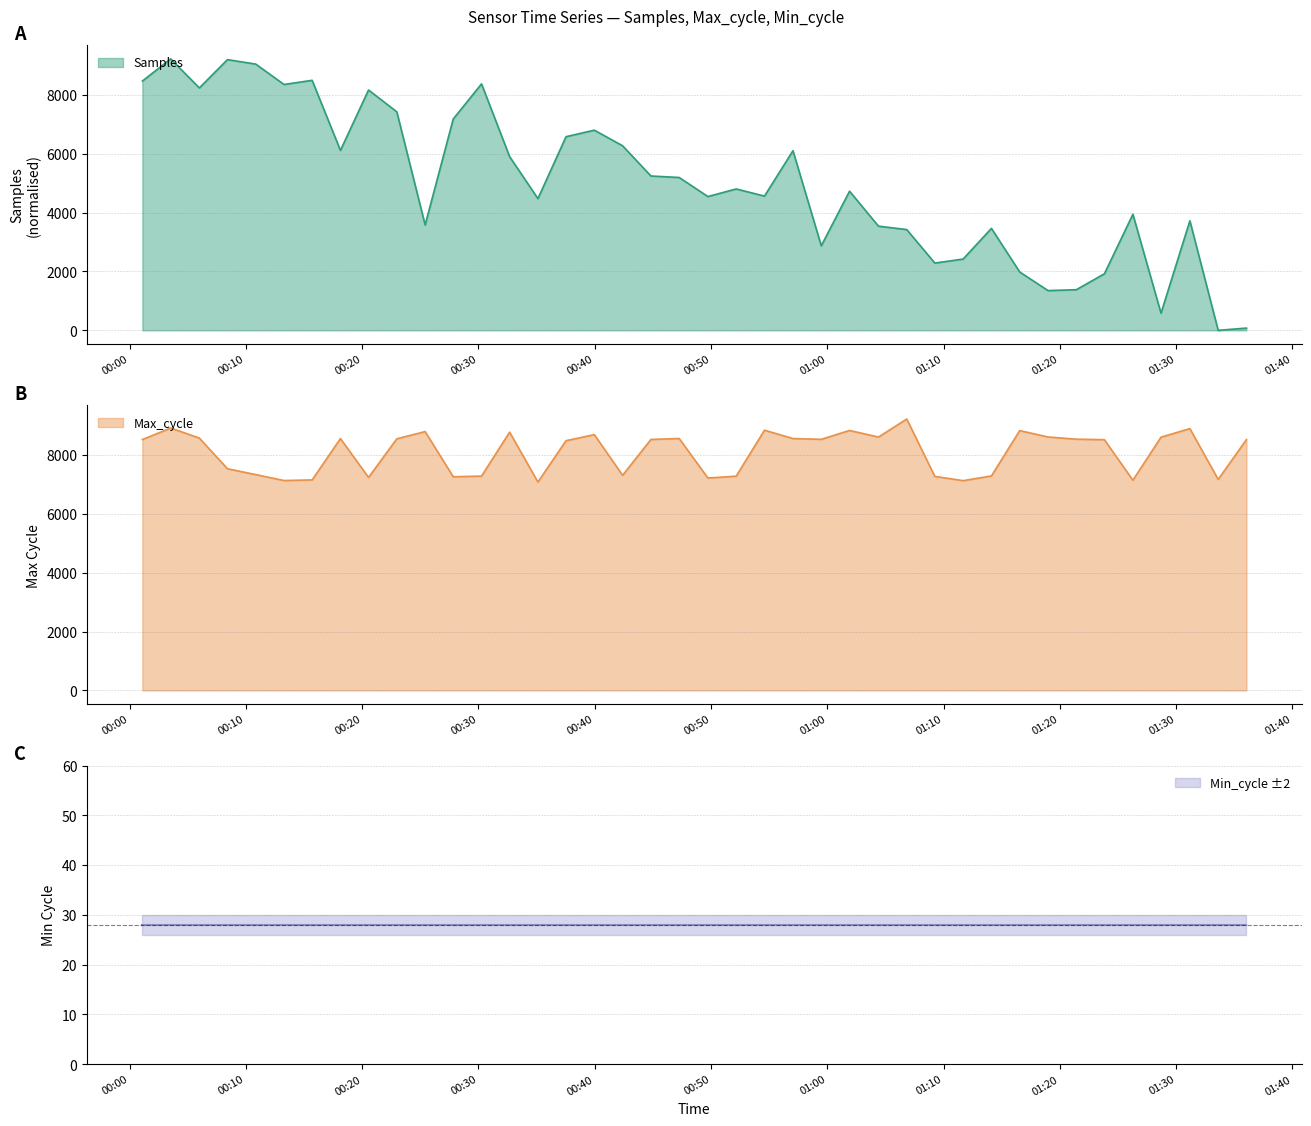

What is the maximum value shown in the chart?

9217.0